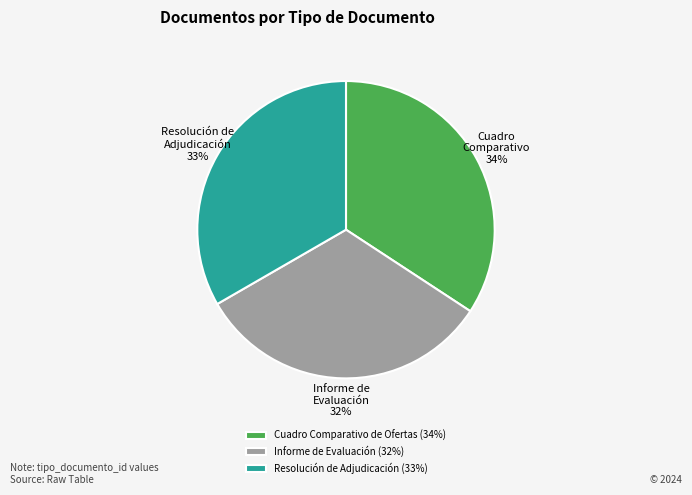

Rank the categories by value from lowest to highest.

Informe de Evaluación, Resolución de Adjudicación, Cuadro Comparativo de Ofertas